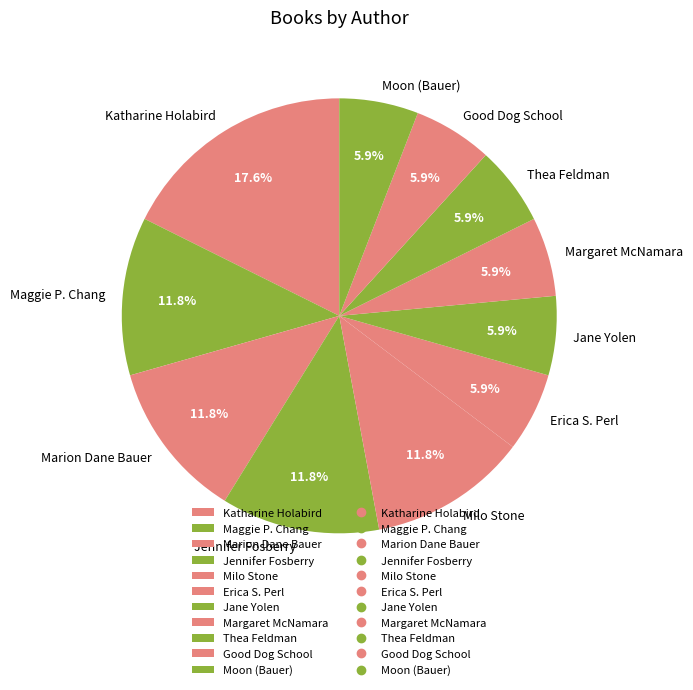

Combined, do Margaret McNamara and Milo Stone account for over 50%?

No